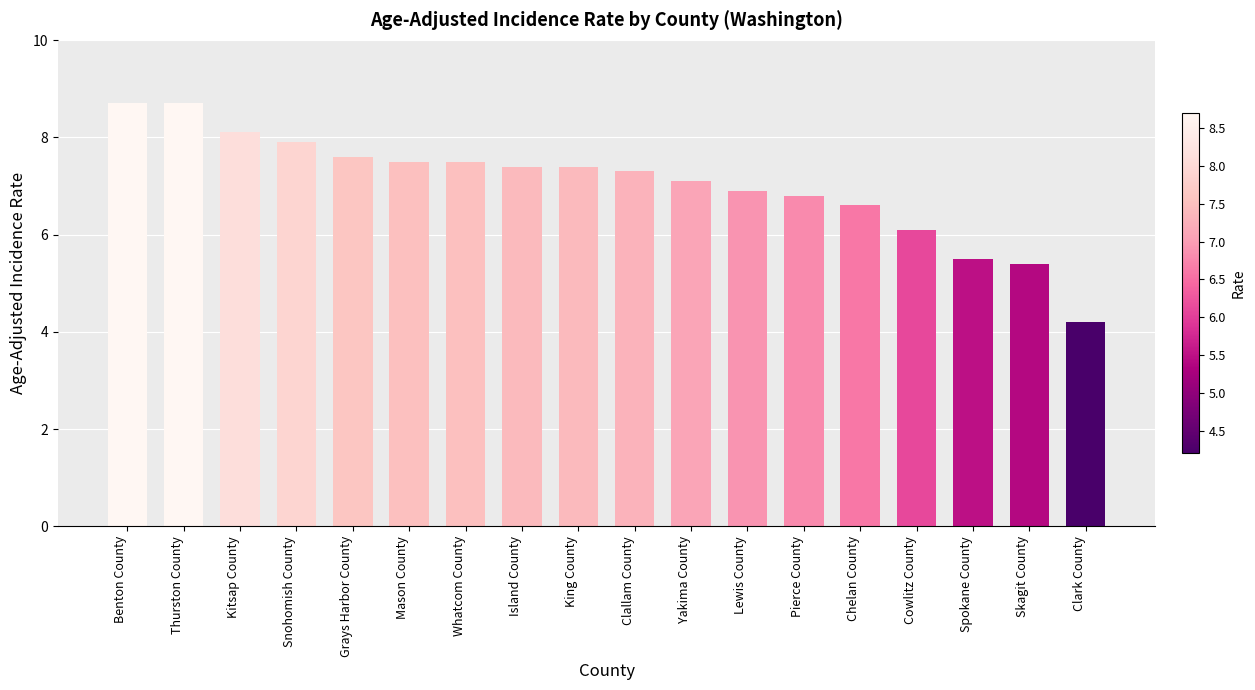

Reading left to right, transcribe all the data shown in this chart.

8.7	8.7	8.1	7.9	7.6	7.5	7.5	7.4	7.4	7.3	7.1	6.9	6.8	6.6	6.1	5.5	5.4	4.2